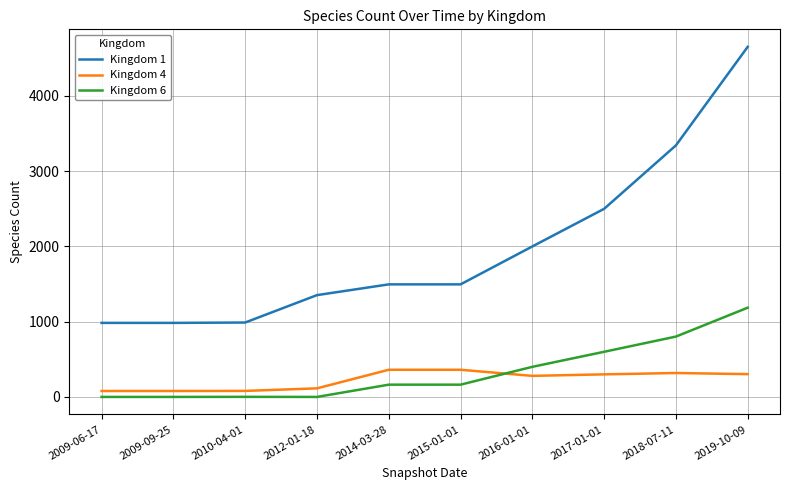

Which series has the largest range (max minus min)?

Kingdom 1